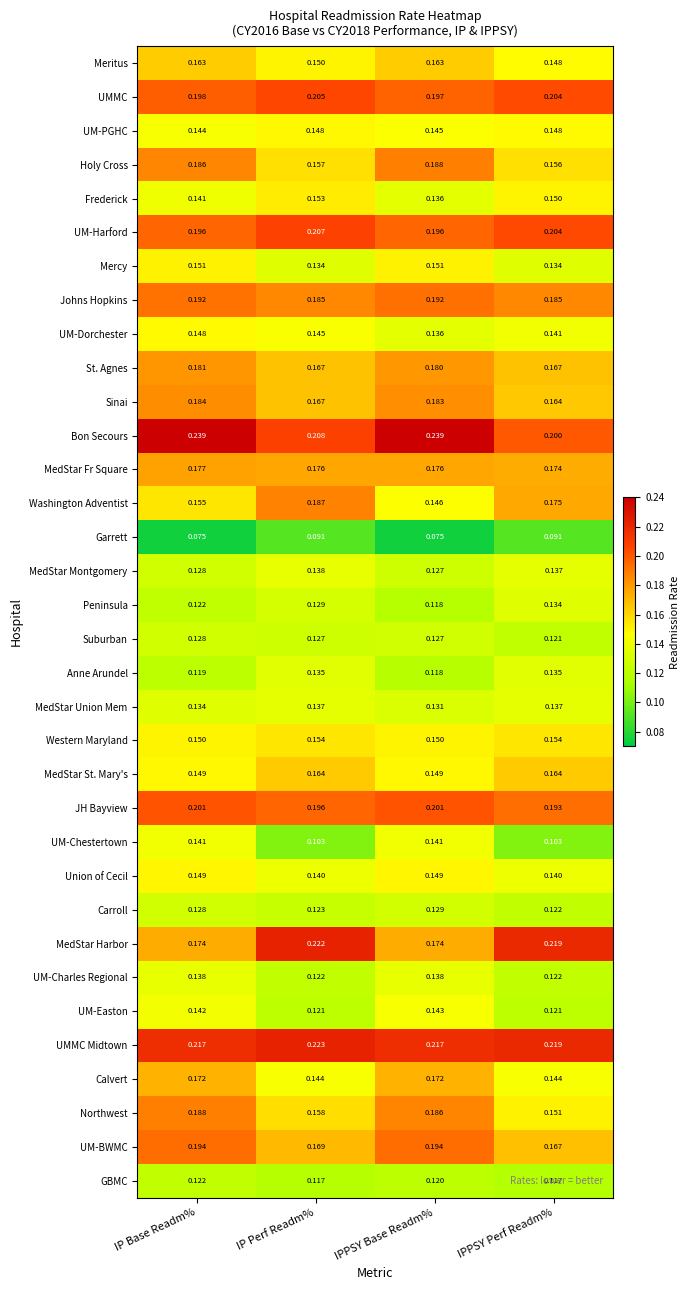

At which label is MedStar Union Mem closest to 0?

IPPSY Base Readm%